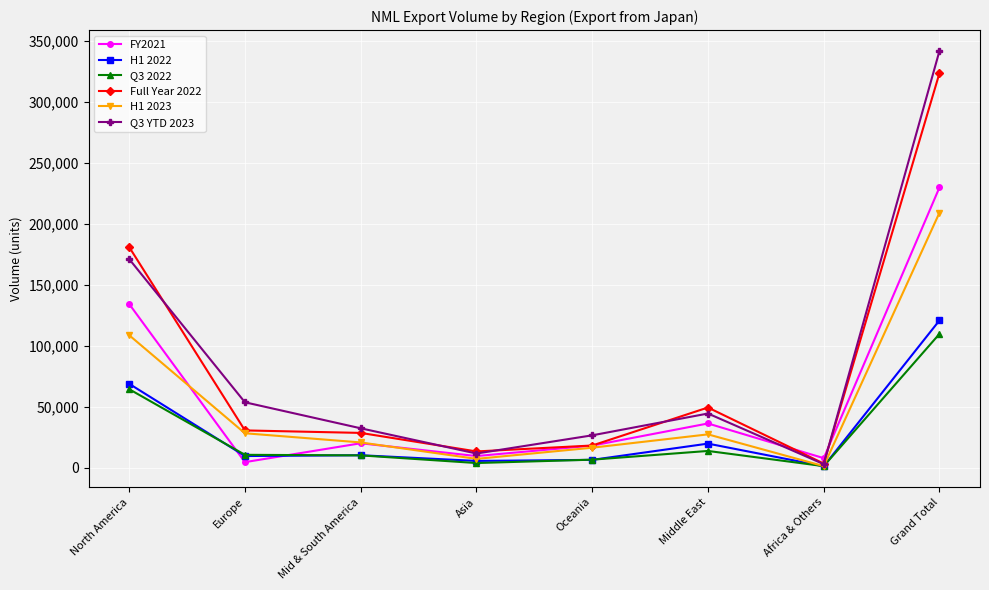

Which category has the highest value in the Q3 YTD 2023 series?

Grand Total